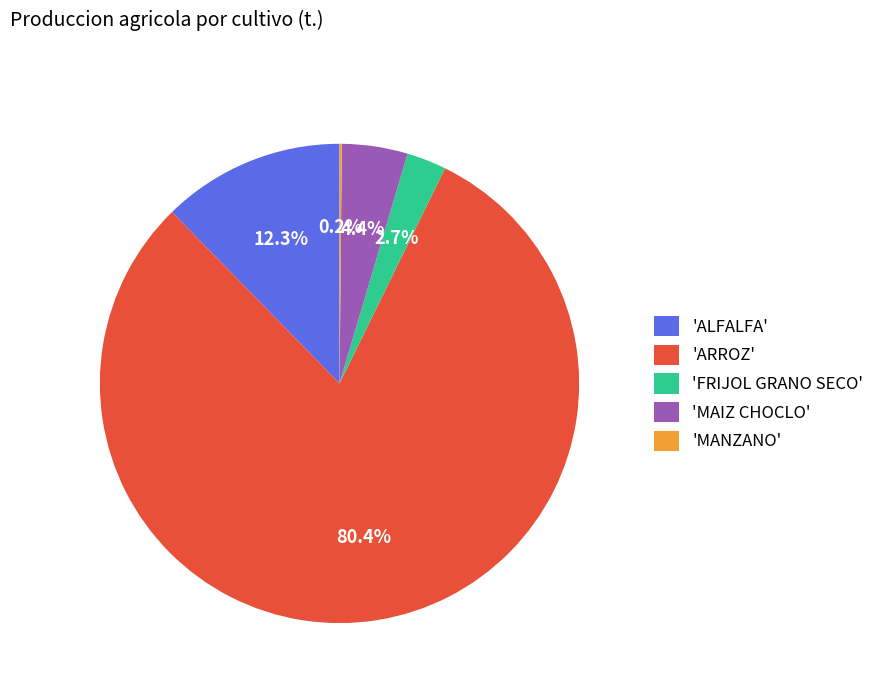

Between 'MAIZ CHOCLO' and 'FRIJOL GRANO SECO', which is larger?

'MAIZ CHOCLO'